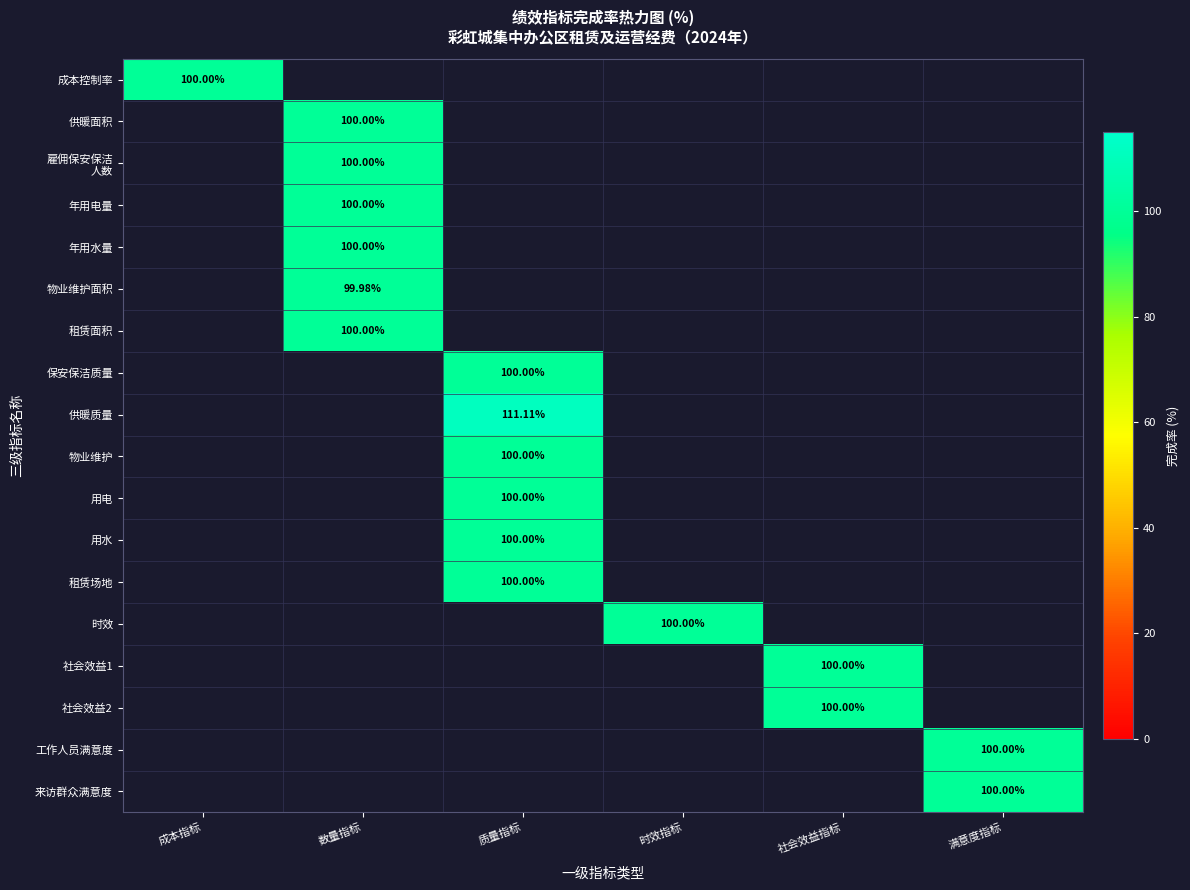

What is the maximum value shown in the chart?

111.1